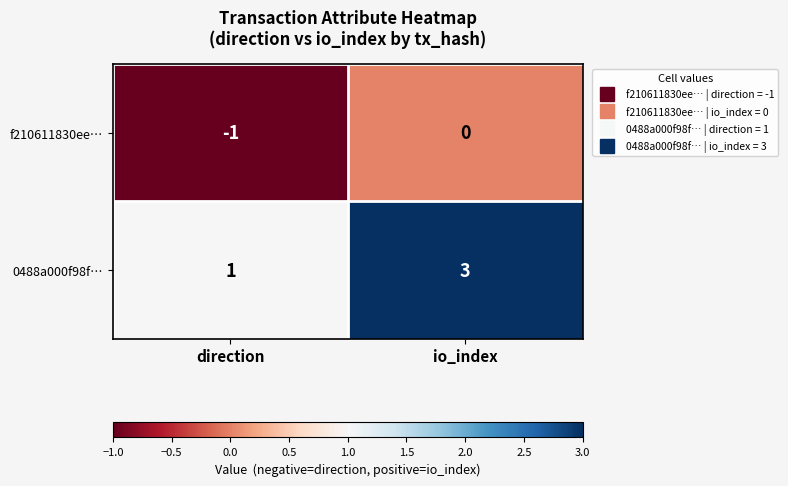

Which label corresponds to the largest value in the chart?

io_index